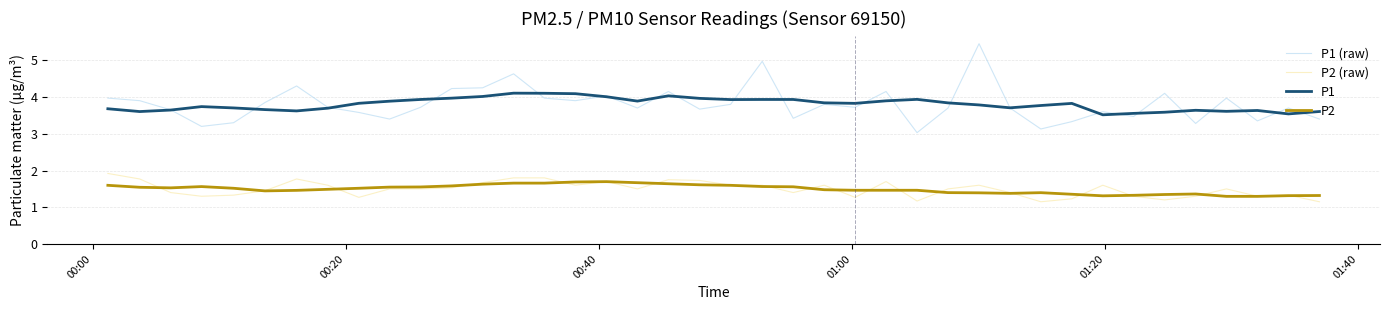

Which series has the largest range (max minus min)?

P1 (raw)